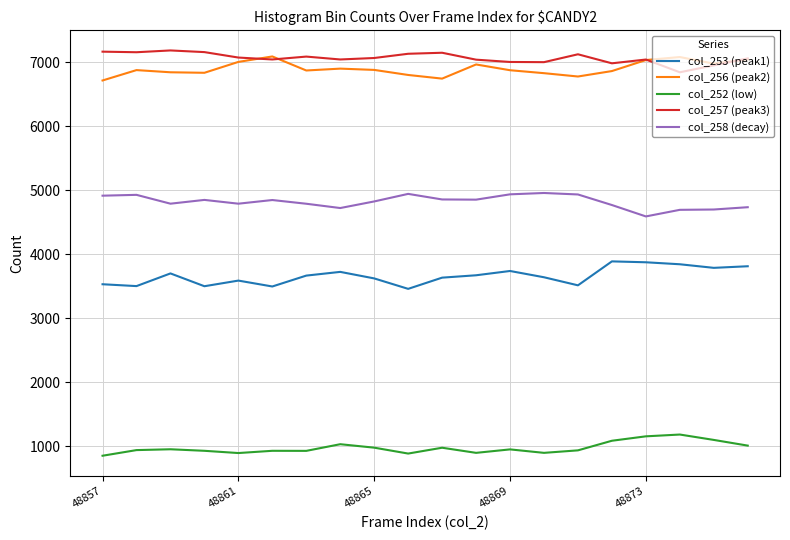

What is the smallest value displayed?

853